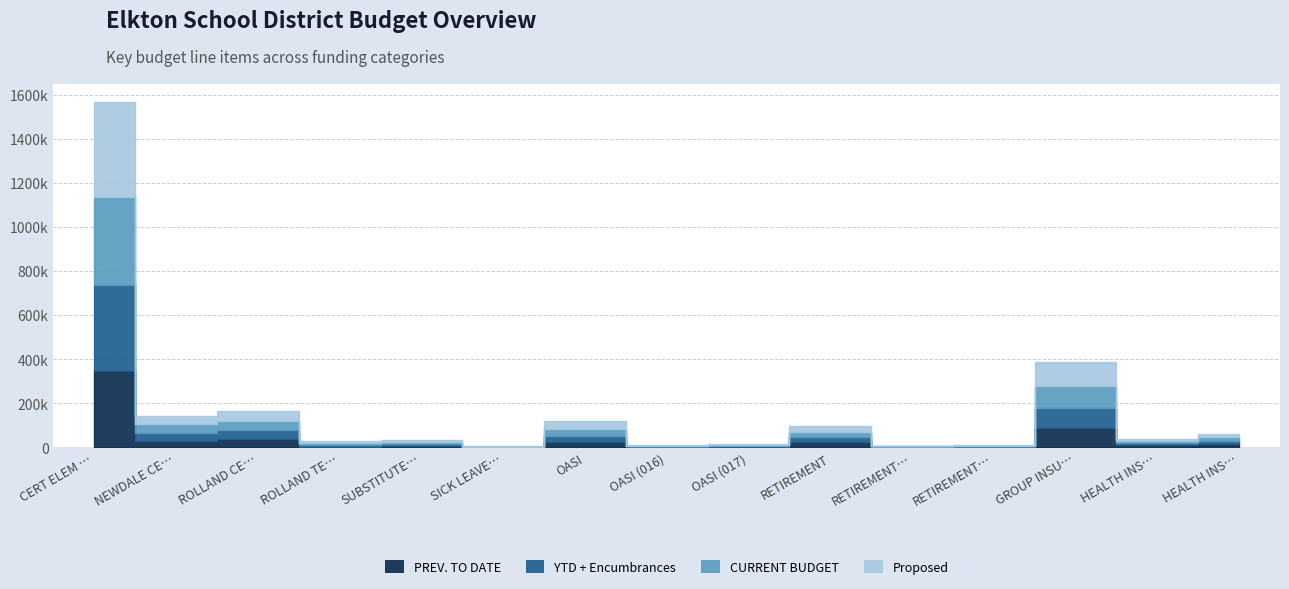

At which category is the sum across all series the highest?

CERT ELEM SALARY